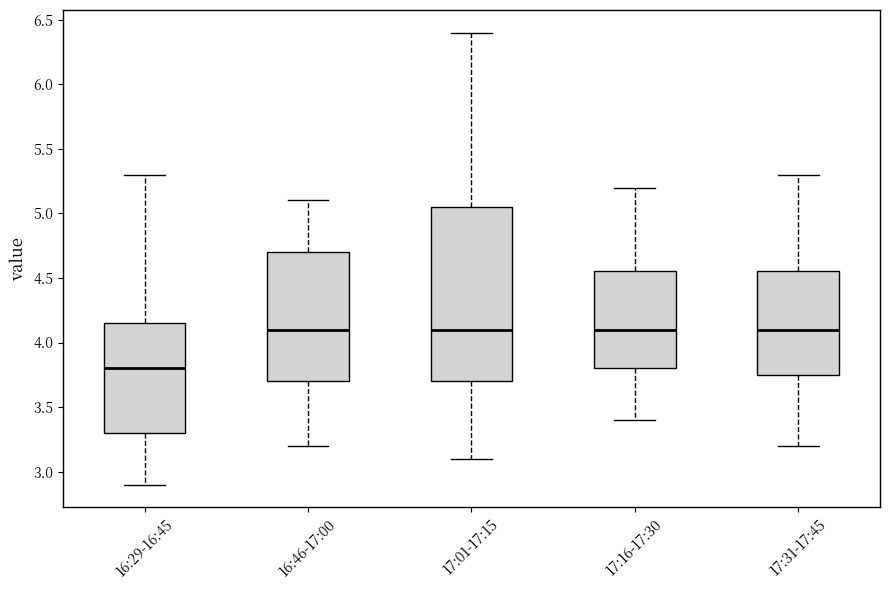

Where is the upper edge of the box for 17:01-17:15 on the y-axis? The values are not printed on the chart, so give them approximately, as read against the axis.

5.05